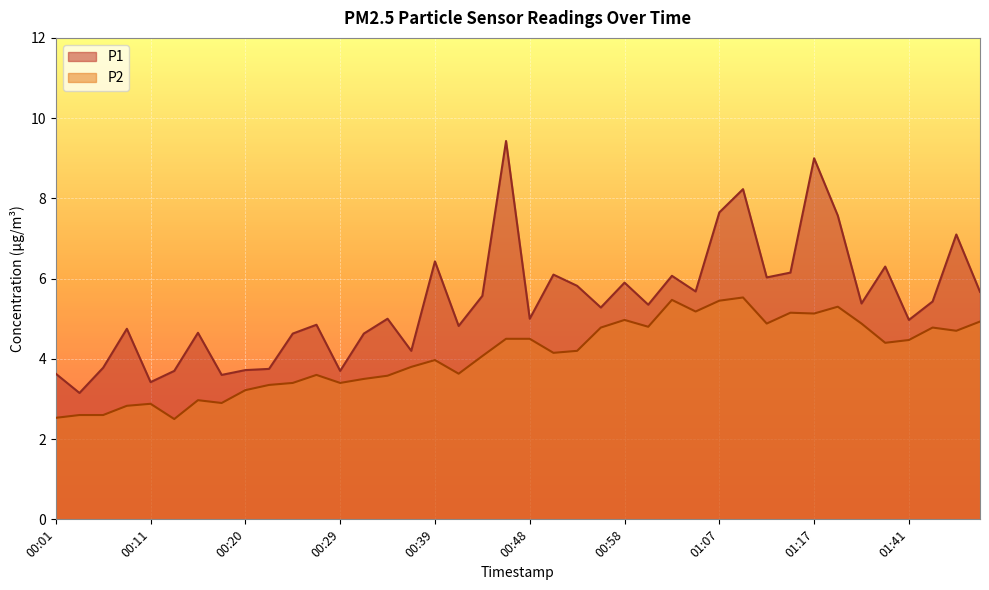

The value of P1 at 00:32 is 4.6. True or false?

True